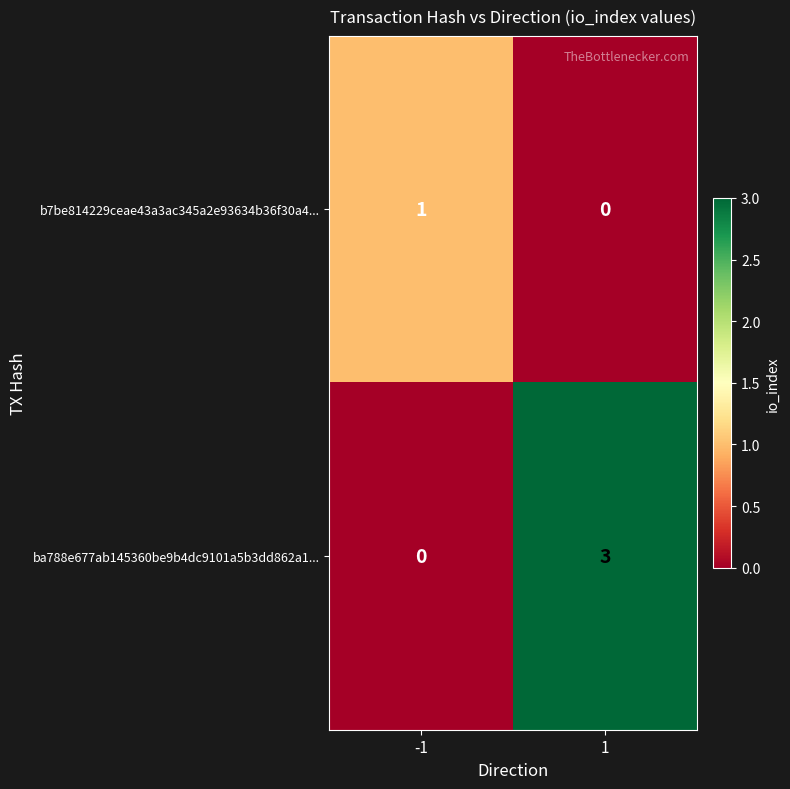

Reading right to left, list all the values displayed in this chart.

b7be814229ceae43a3ac345a2e93634b36f30a4...: 1=0	-1=1
ba788e677ab145360be9b4dc9101a5b3dd862a1...: 1=3	-1=0